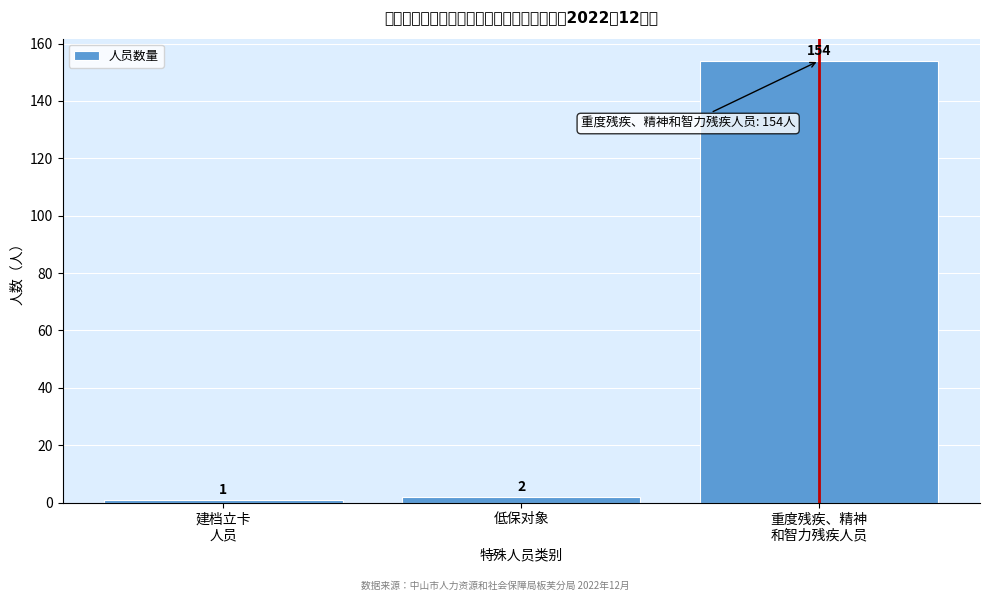

Reading left to right, what are all the values shown in this chart?

1	2	154